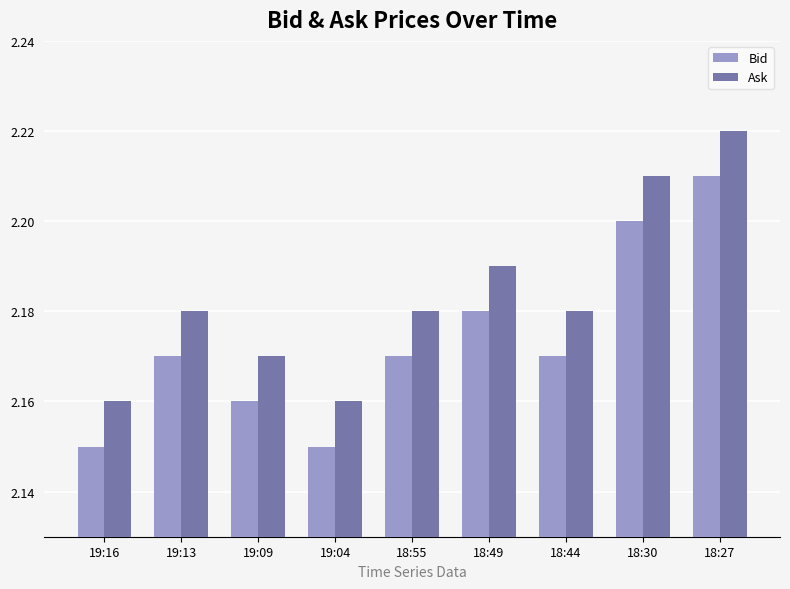

What is the sum of the Ask values at 19:13 and 19:04?

4.3